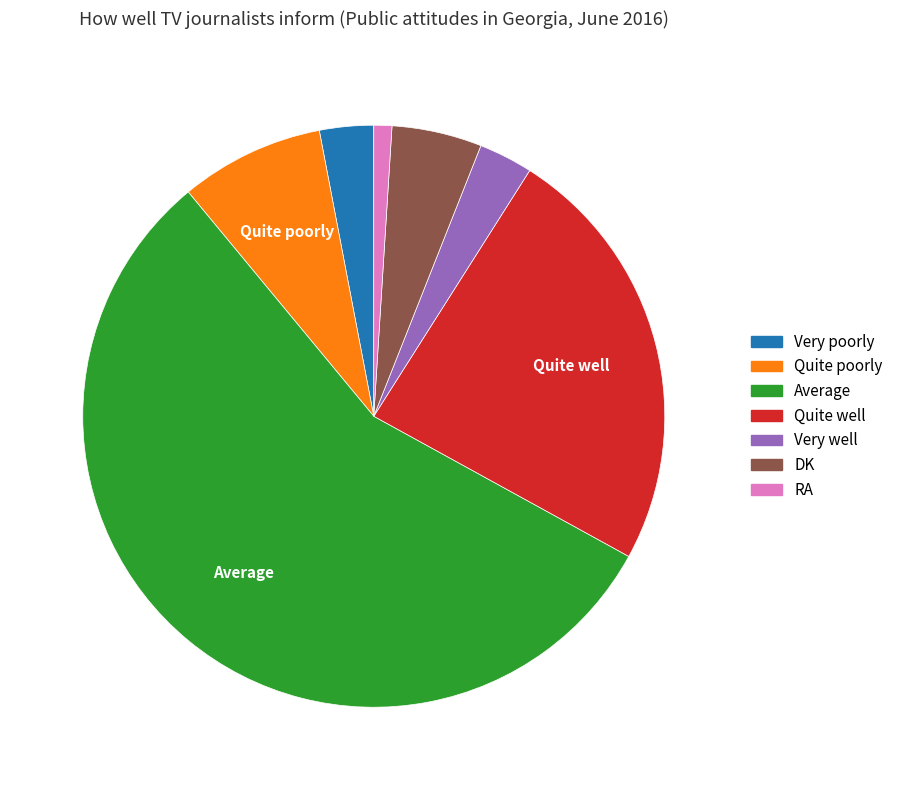

What is the largest slice in the pie chart?

Average